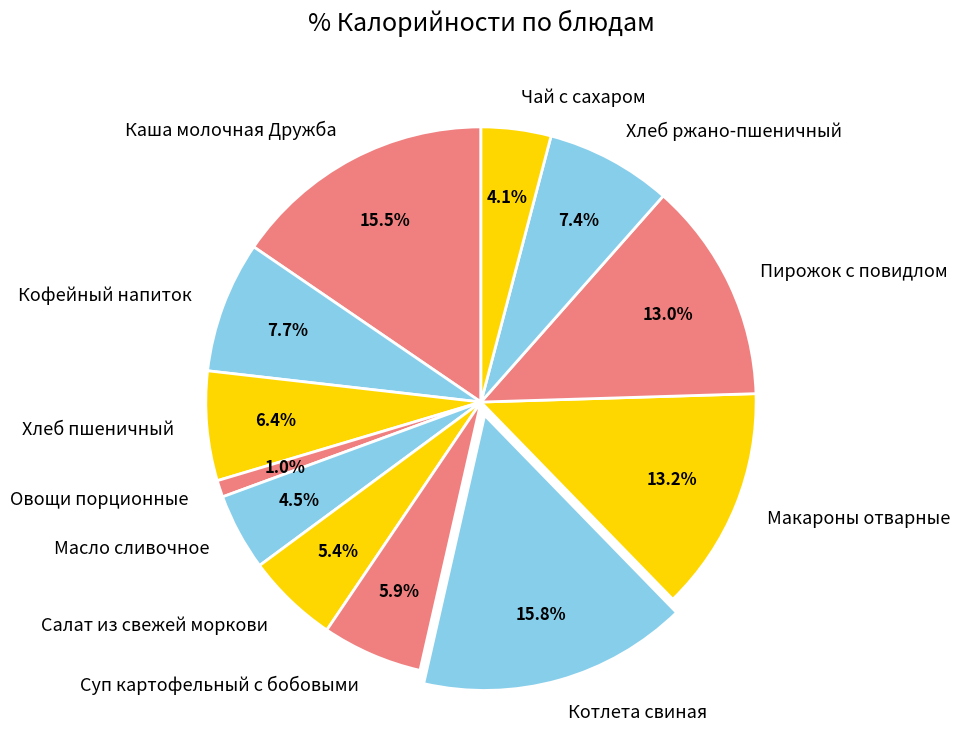

Count the number of slices in the pie.

12